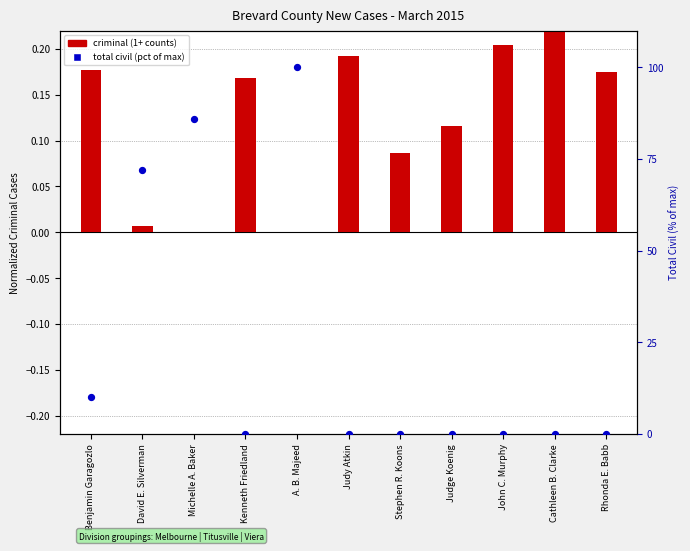

At how many categories does at least one series exceed 22?

3